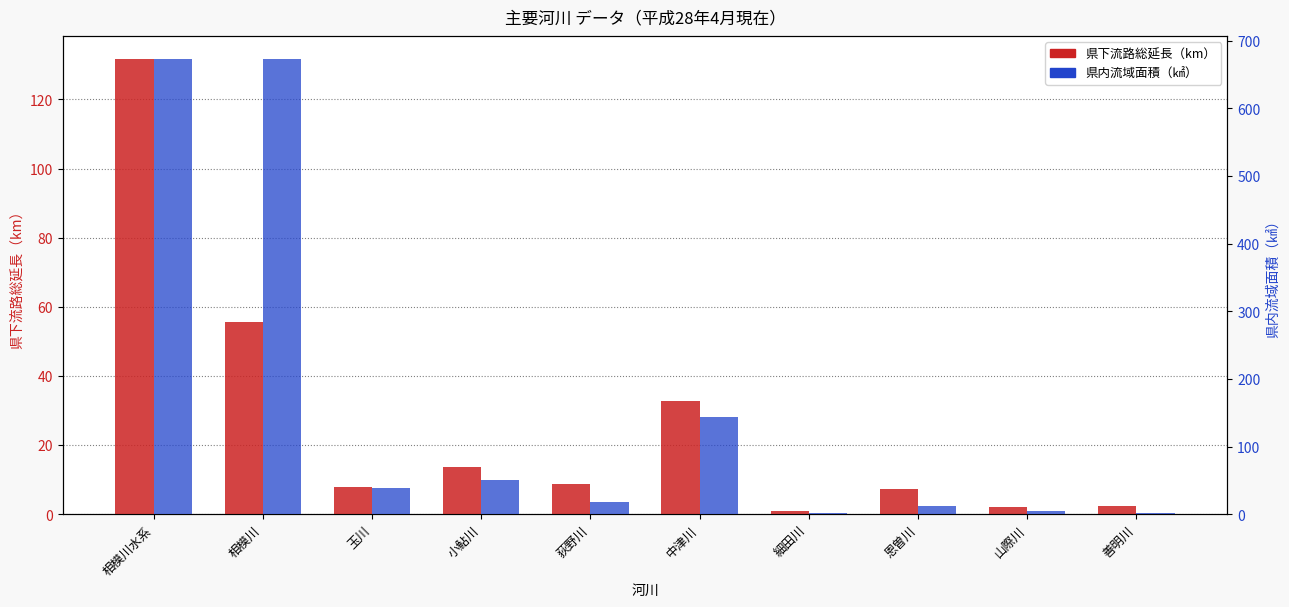

How many distinct data groups are displayed?

2